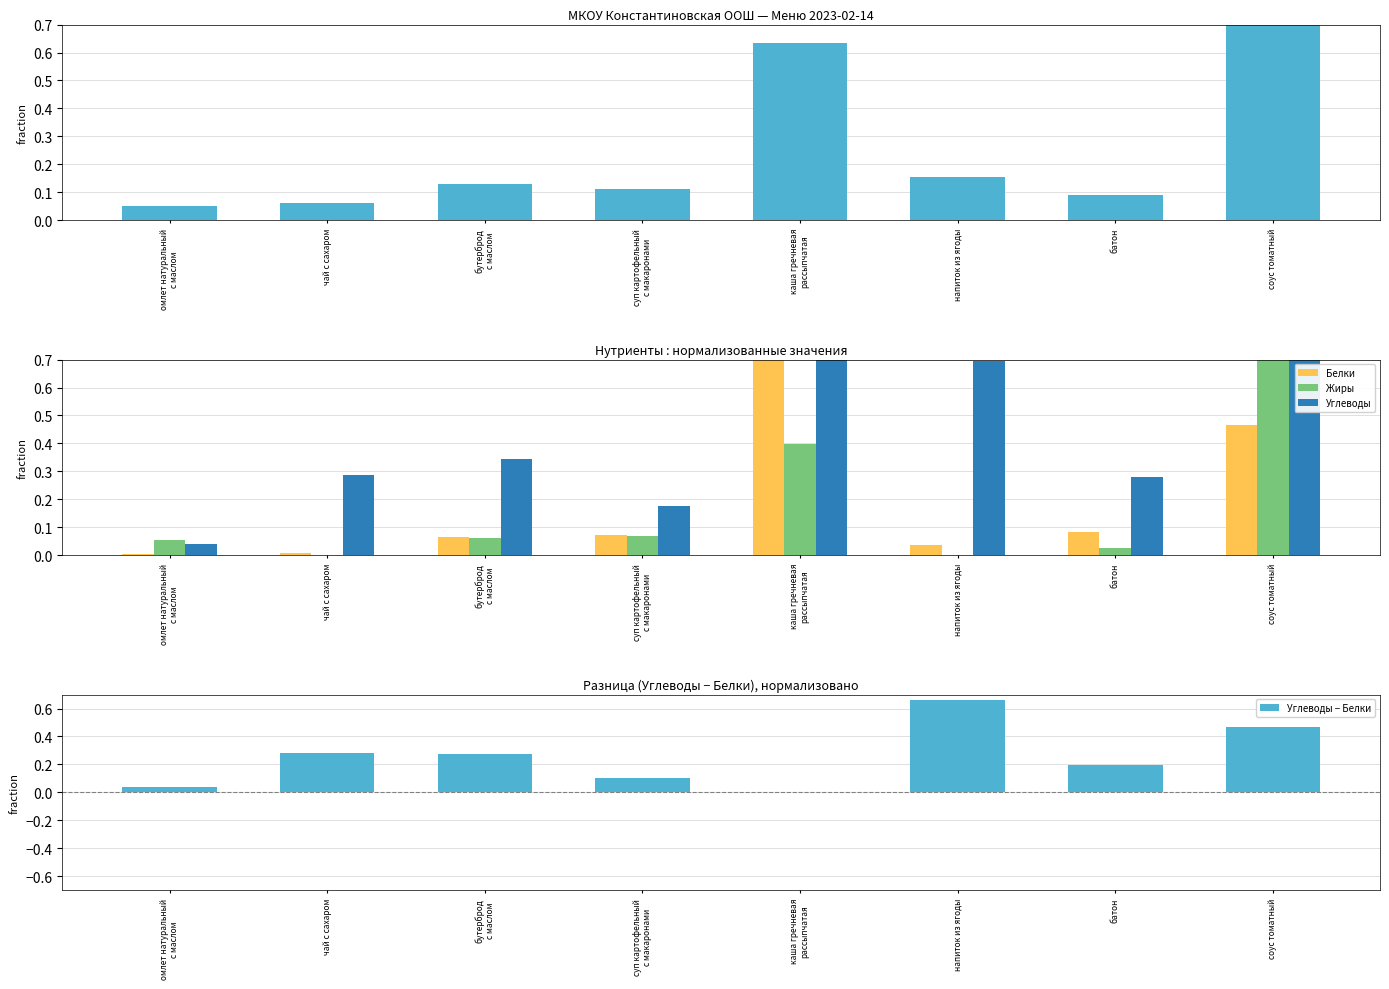

Which category has the highest value in the Углеводы − Белки series?

напиток из ягоды